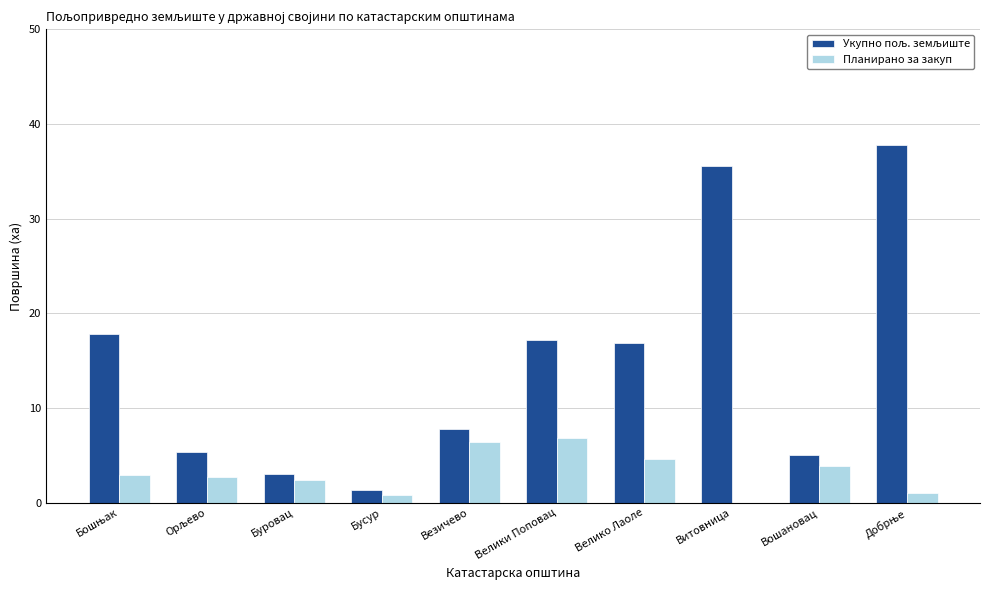

What is the total value across all series at Буровац?

5.5